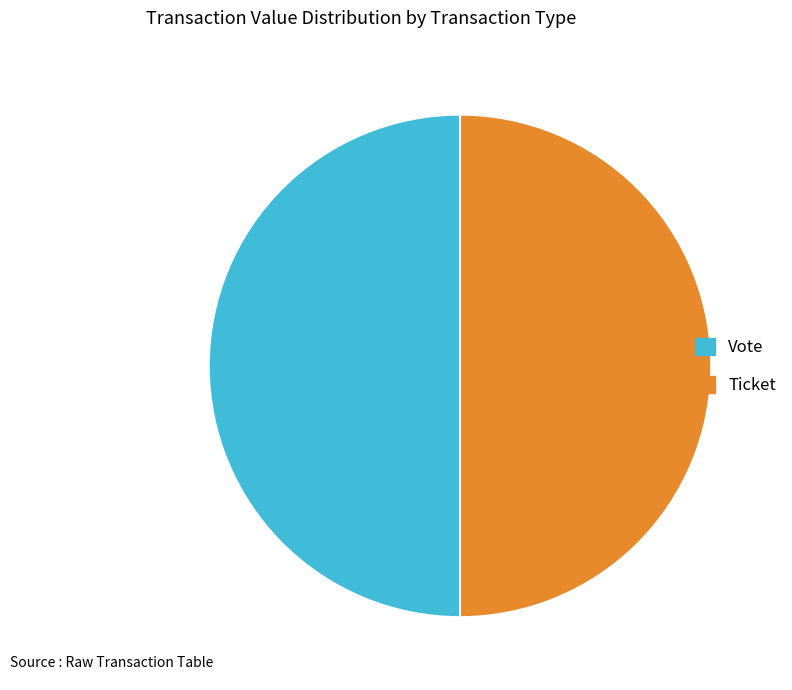

Is it true that Ticket is 38% of the pie?

False